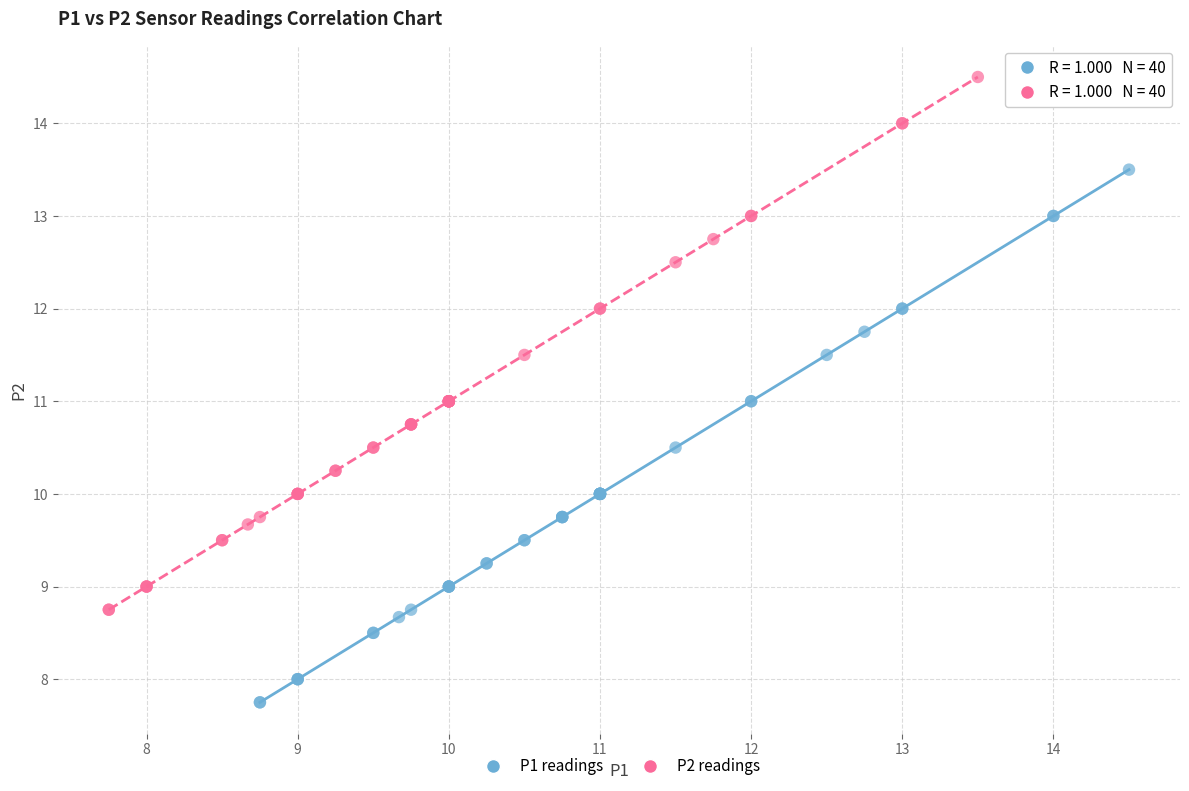

Which series contains the highest Y value?

P2 readings